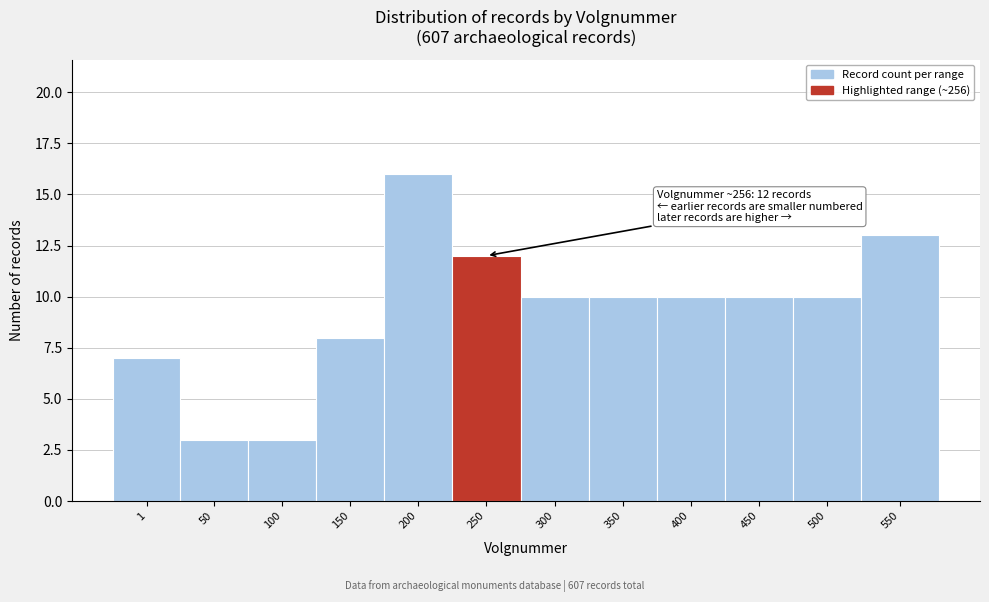

Reading right to left, extract all data points from this chart.

13	10	10	10	10	10	12	16	8	3	3	7